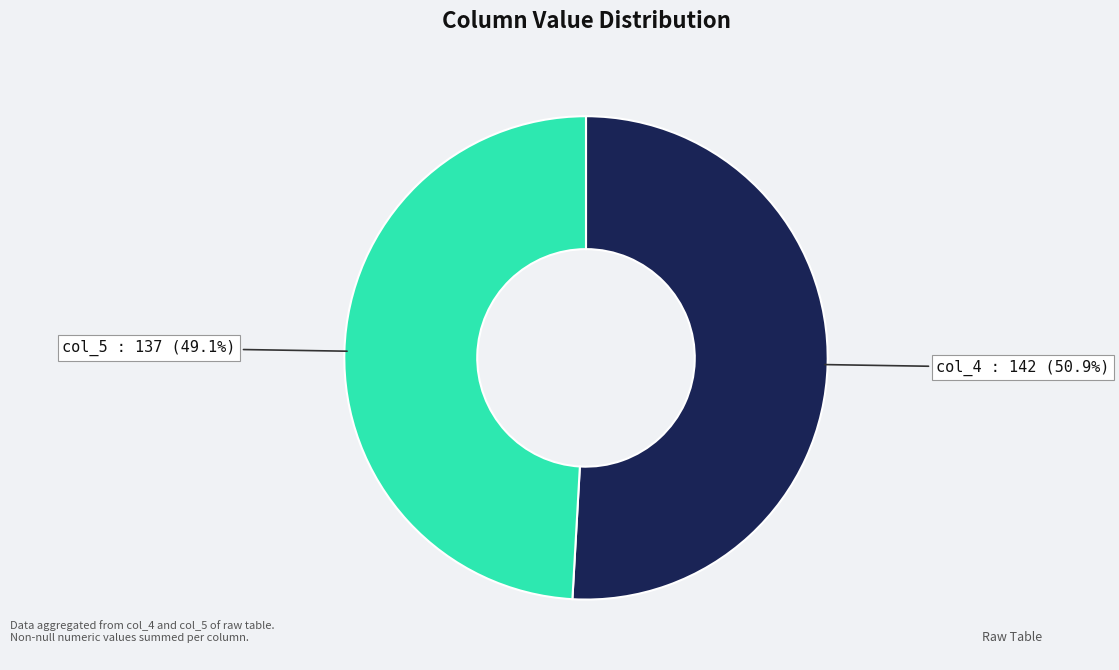

How many slices are in this pie chart?

2